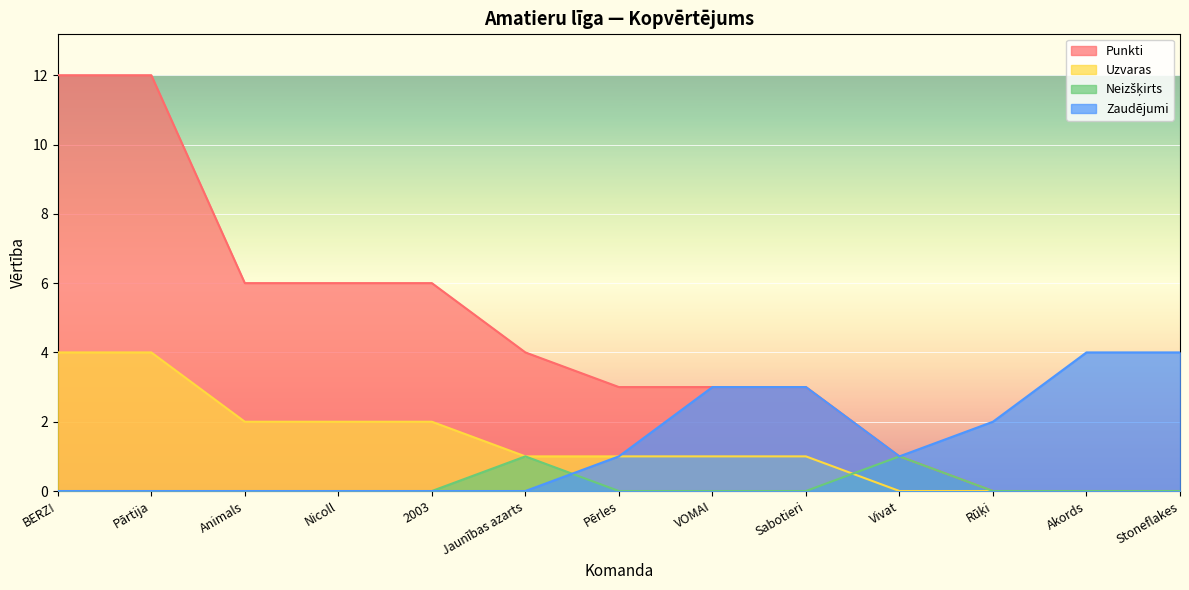

At which category is the sum across all series the highest?

BERZ!